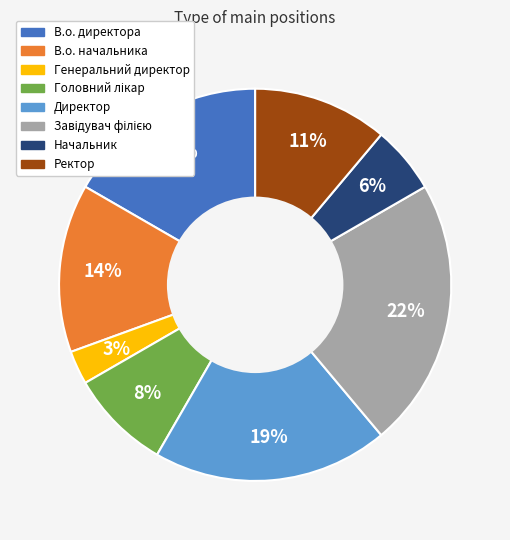

Is there any slice that represents more than half of the pie?

No